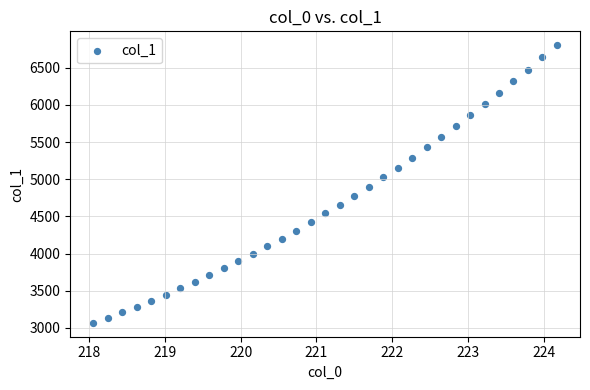

What Y value in the scatter plot is closest to 4935?

4891.8